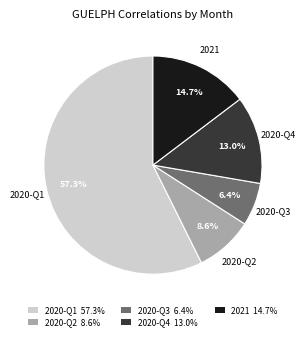

Approximately how many times larger is the value at 2020-Q4 13.0% compared to 2020-Q2 8.6%?

1.5